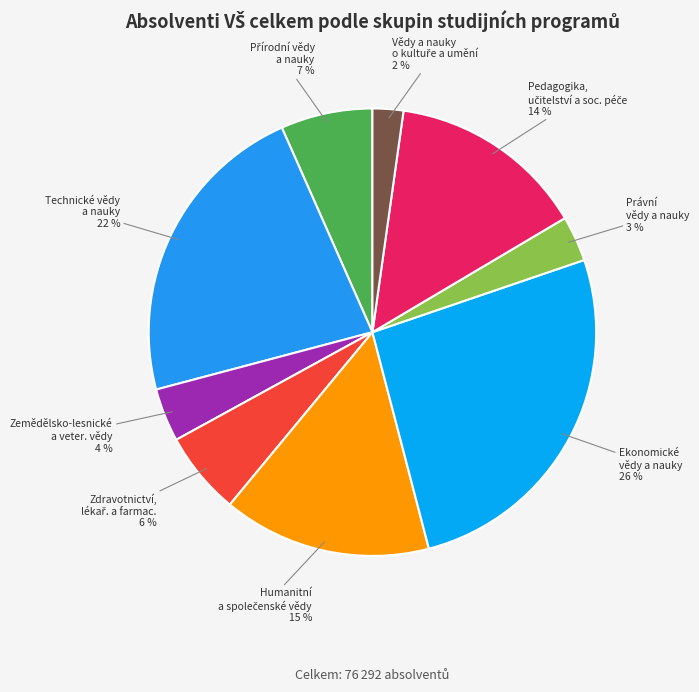

Which slice is the largest?

Ekonomické
vědy a nauky